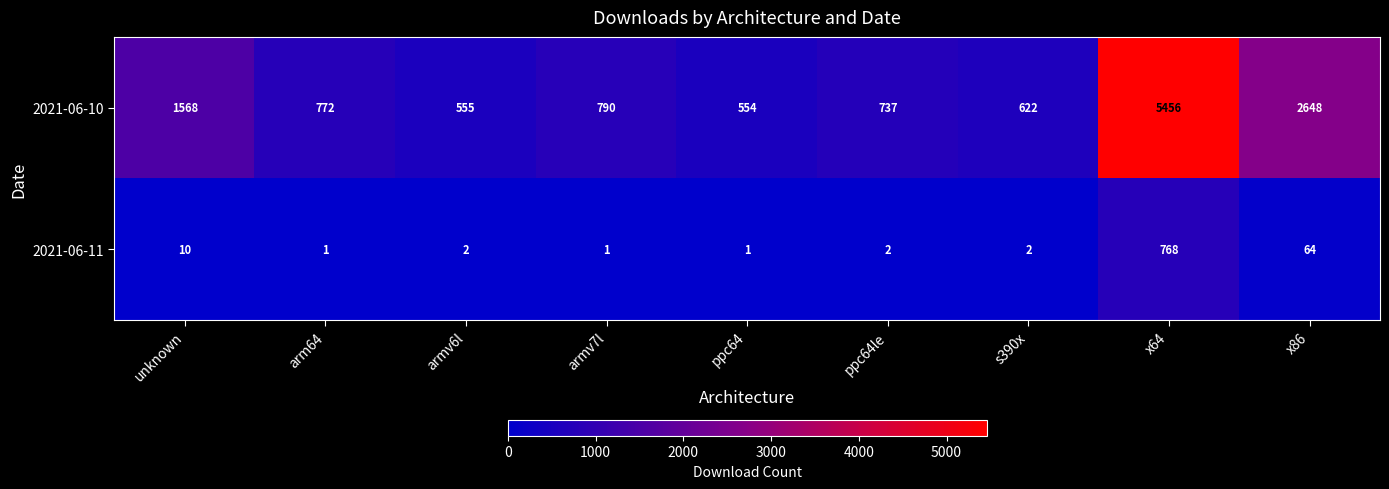

How many series are shown in this chart?

2